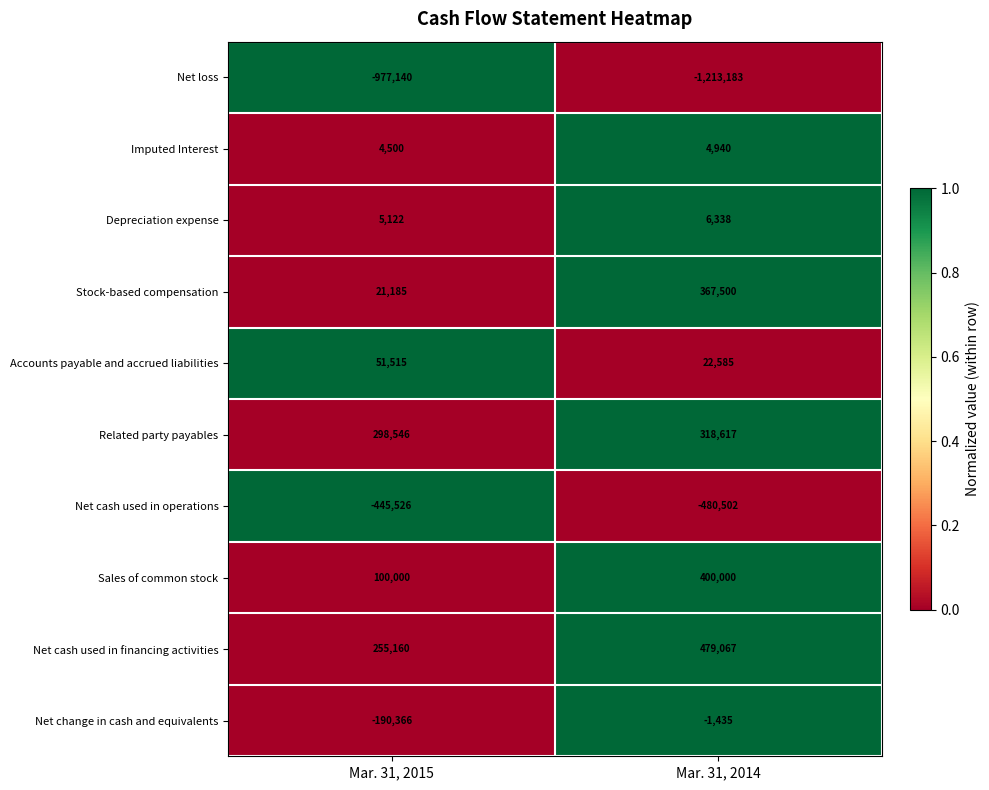

Which series has the largest total across all categories?

Net cash used in financing activities